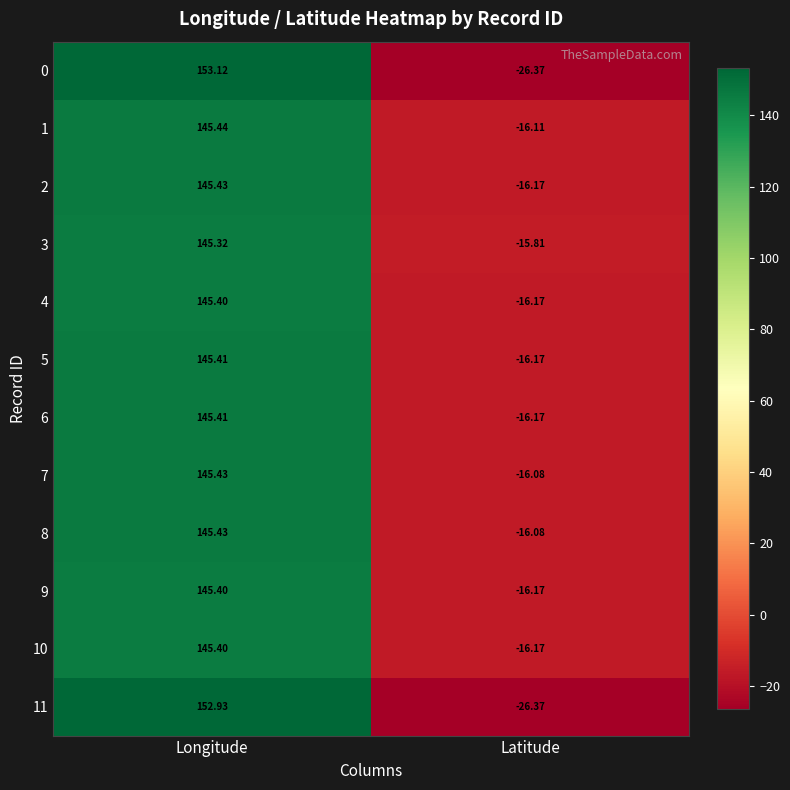

What is the greatest value displayed?

153.1